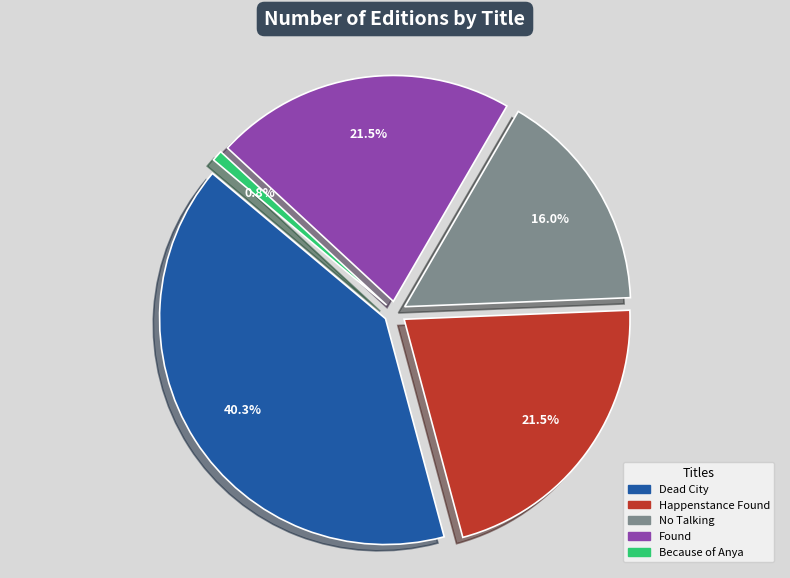

Does any single category account for the majority?

No